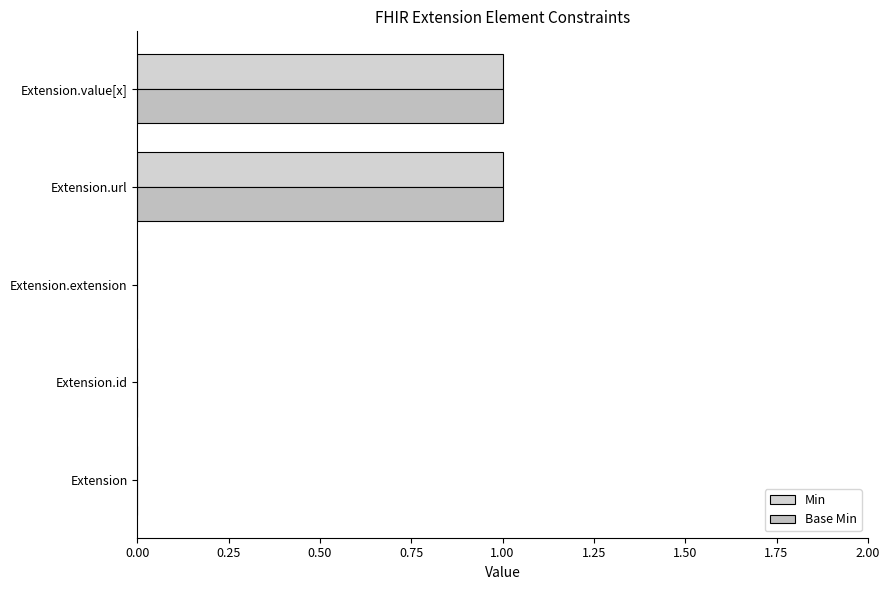

What is the difference between the second highest and second lowest values in the Min series?

1